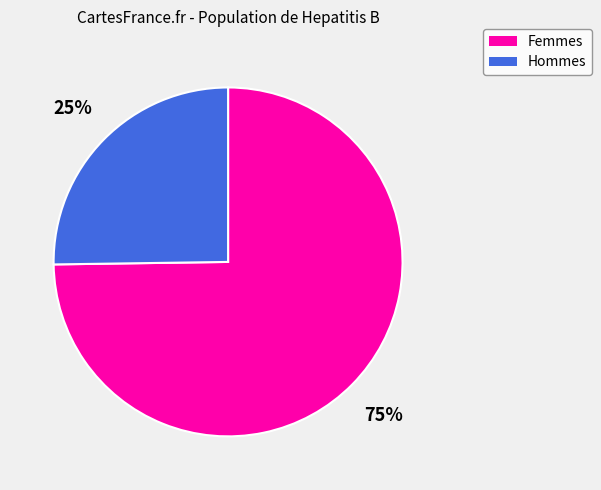

How many slices are in this pie chart?

2